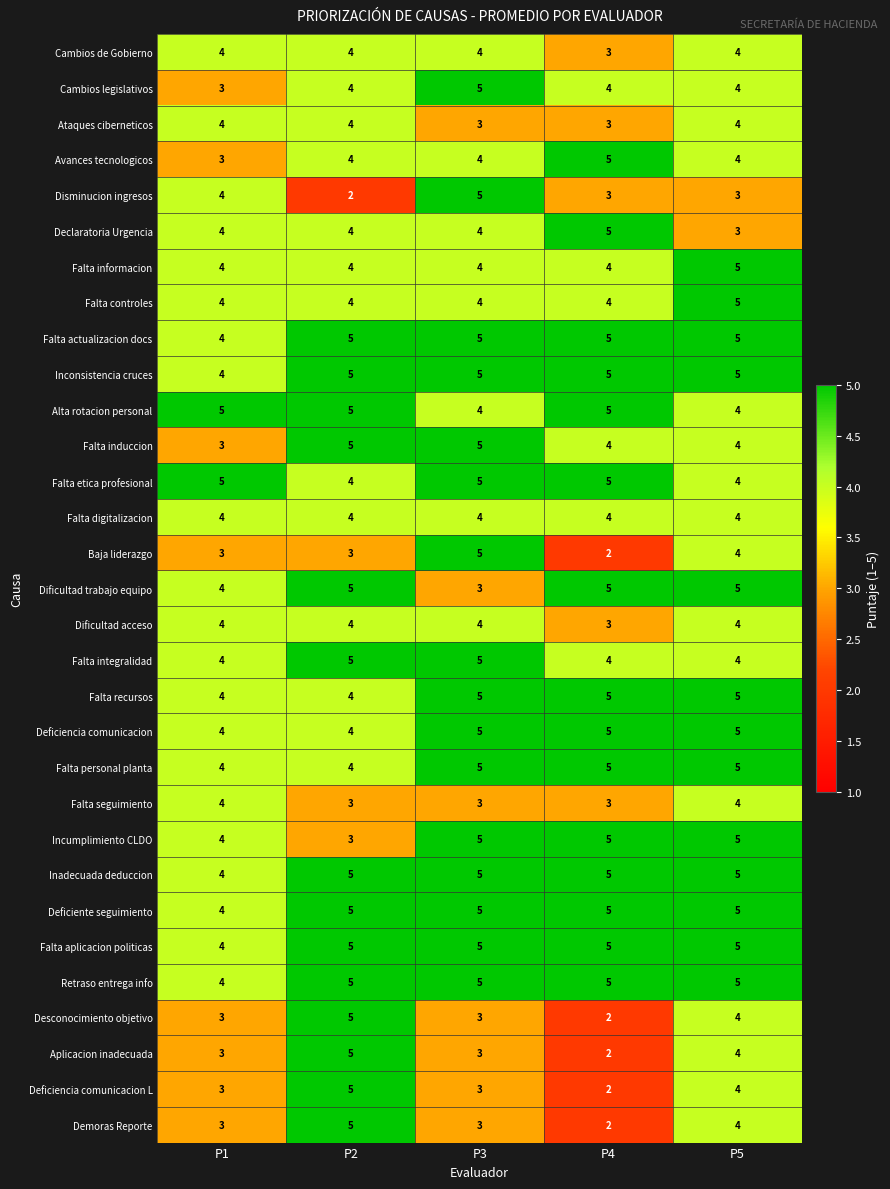

Where is Retraso entrega info nearest to the value 4?

P1